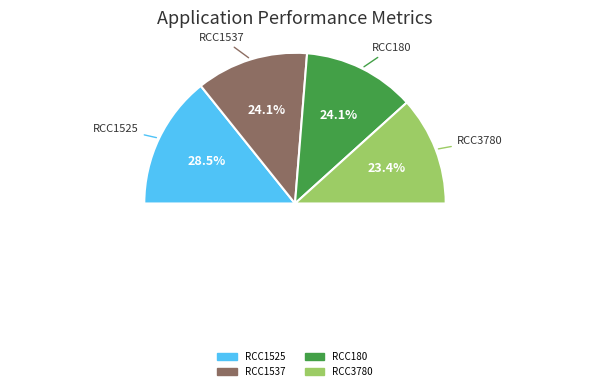

Does RCC3780 account for over 50% of the chart?

No